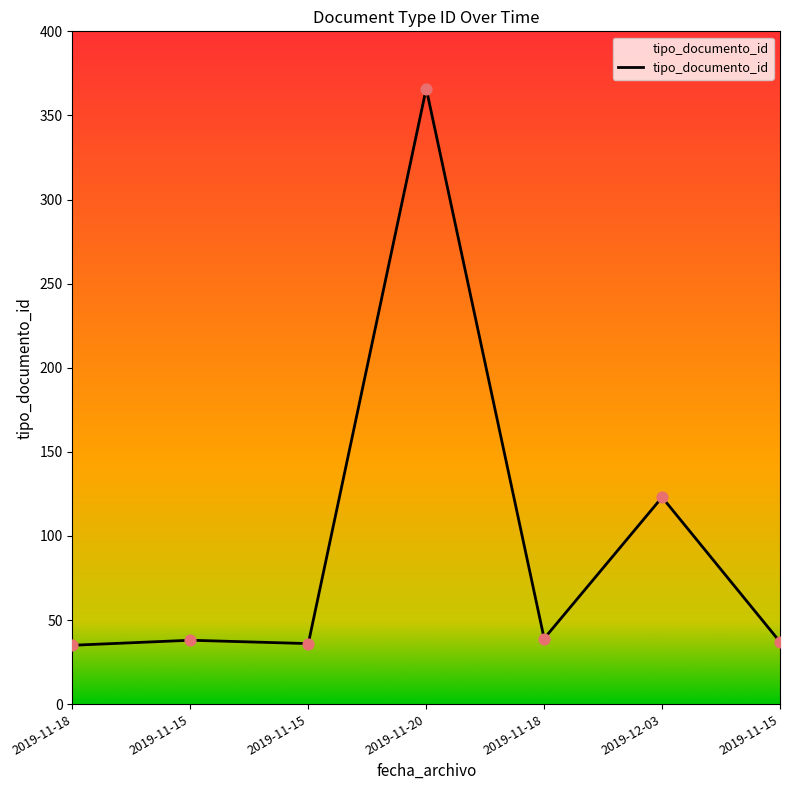

Approximately how many times larger is the value at 2019-11-15 compared to 2019-11-15?

1.0